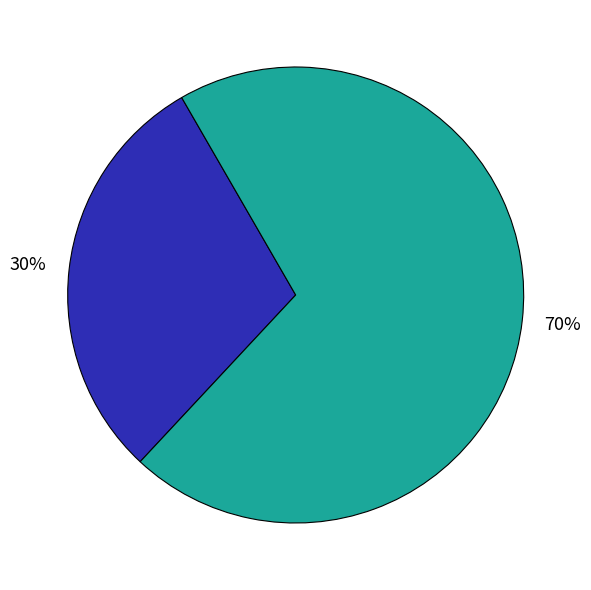

Is there any slice that represents more than half of the pie?

Yes